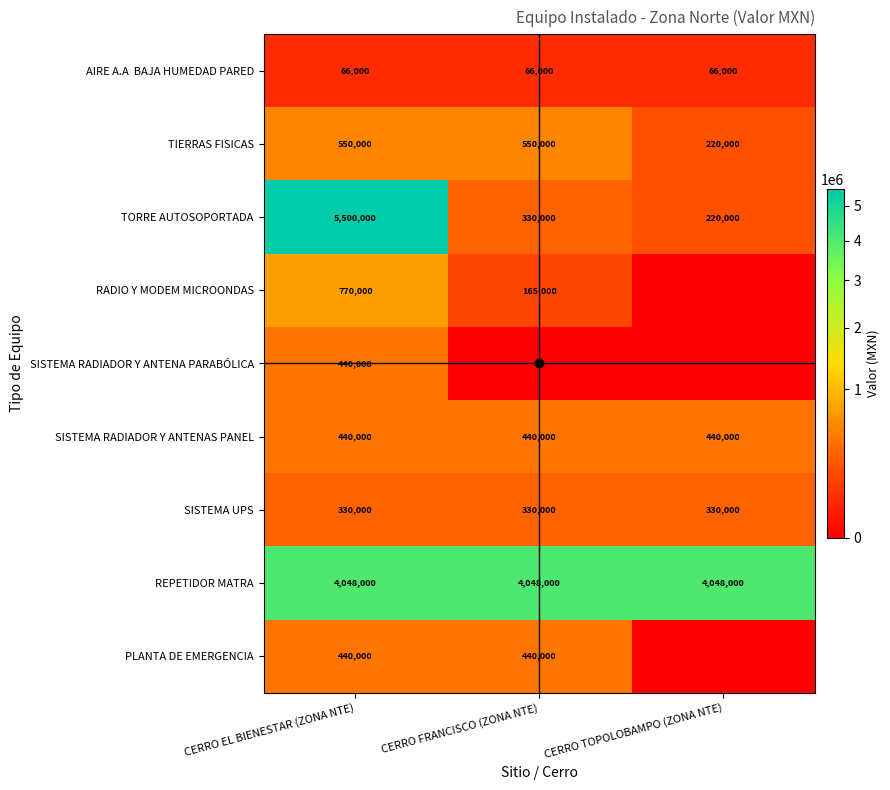

List the series in order of their peak value, highest first.

TORRE AUTOSOPORTADA, REPETIDOR MATRA, RADIO Y MODEM MICROONDAS, TIERRAS FISICAS, SISTEMA RADIADOR Y ANTENA PARABÓLICA, SISTEMA RADIADOR Y ANTENAS PANEL, PLANTA DE EMERGENCIA, SISTEMA UPS, AIRE A.A BAJA HUMEDAD PARED